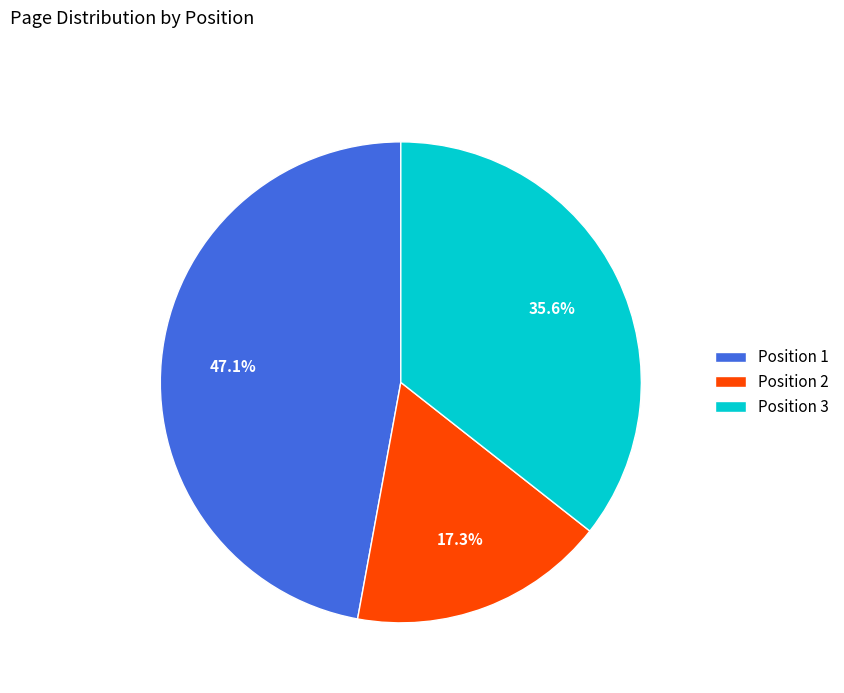

What is the ratio of the value at Position 1 to the value at Position 2?

2.7